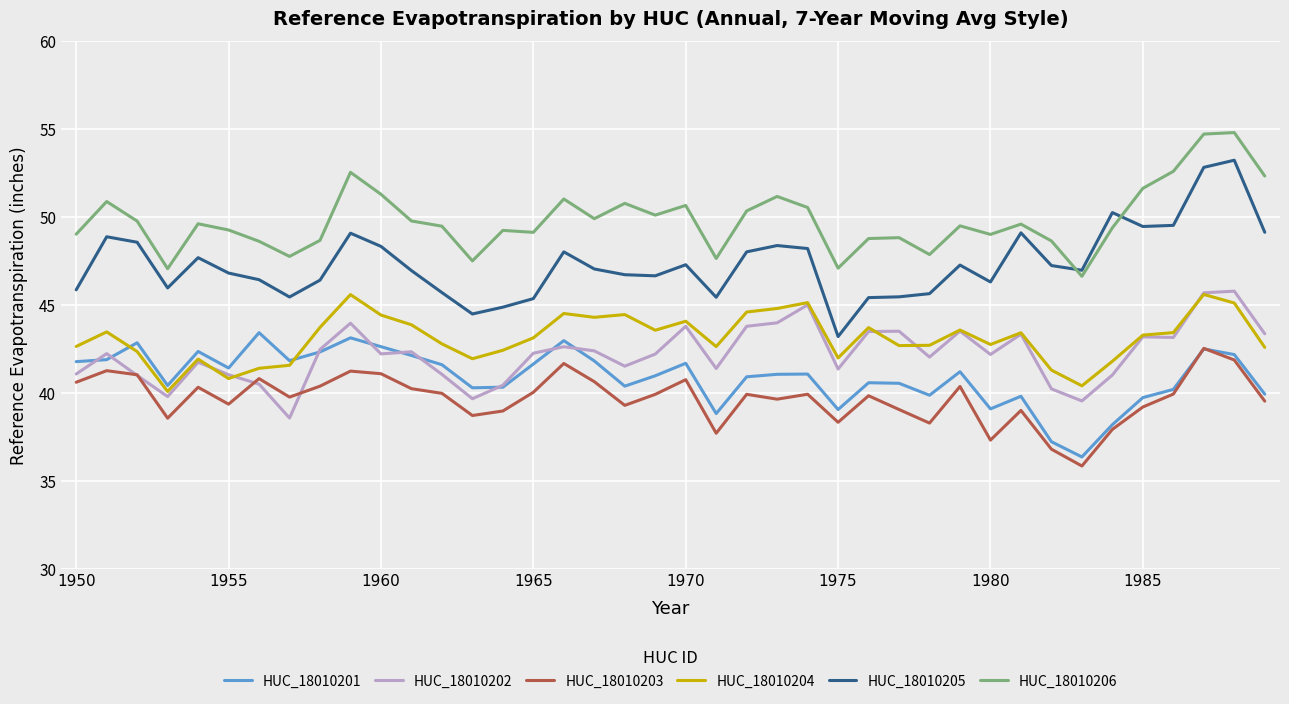

After their last crossing, which series has the higher values: HUC_18010202 or HUC_18010203?

HUC_18010202